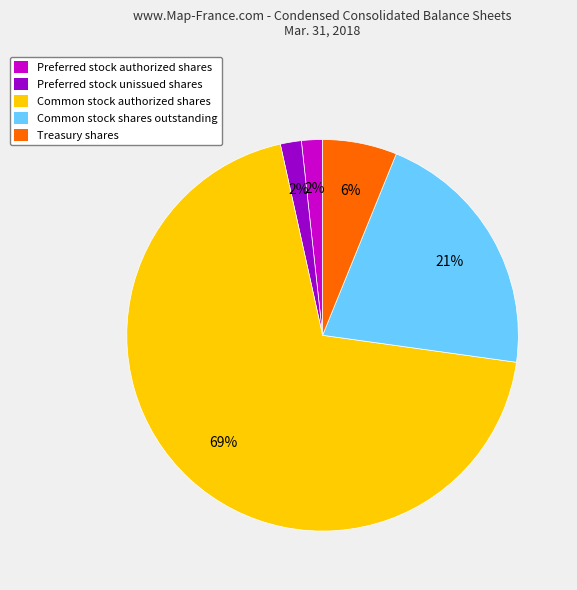

To the nearest percent, what is the difference between the Treasury shares and Common stock shares outstanding slice percentages?

15%